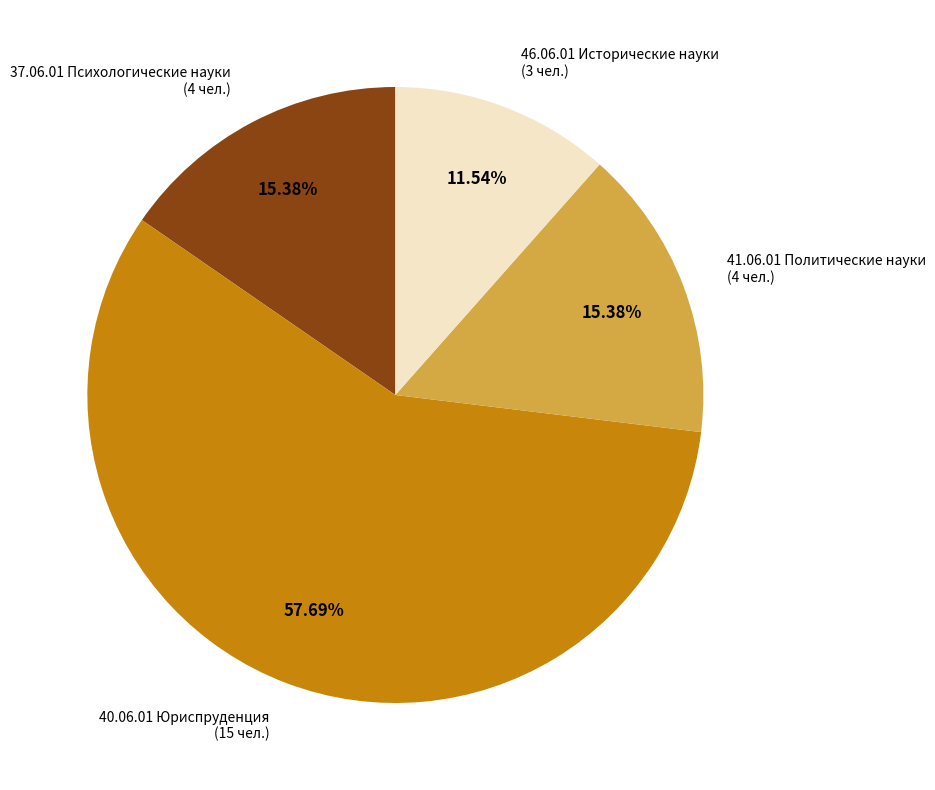

Count the number of slices in the pie.

4